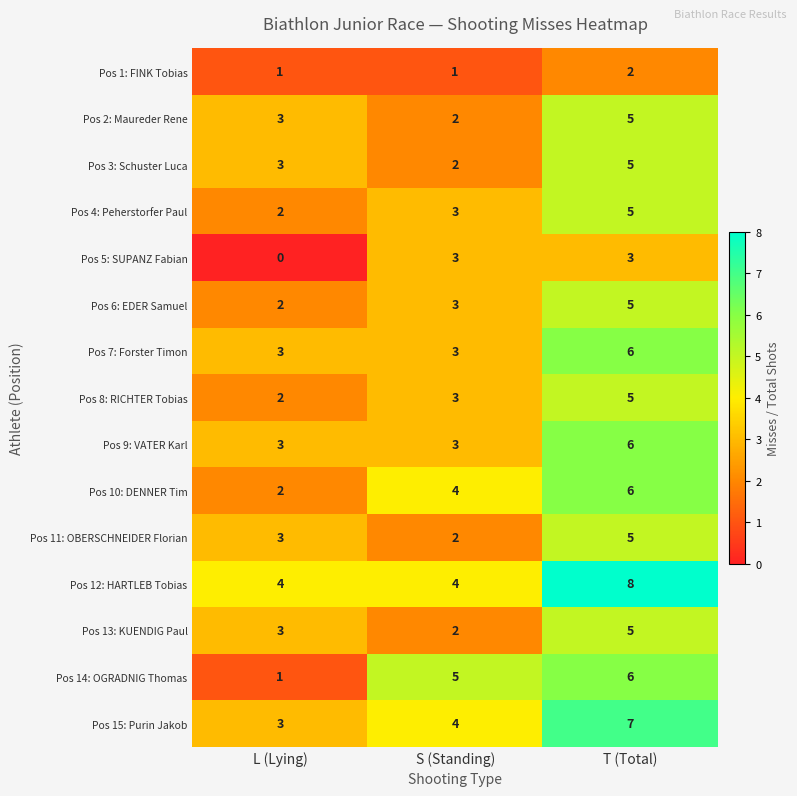

What is the spread (max minus min) of values at L (Lying)?

4